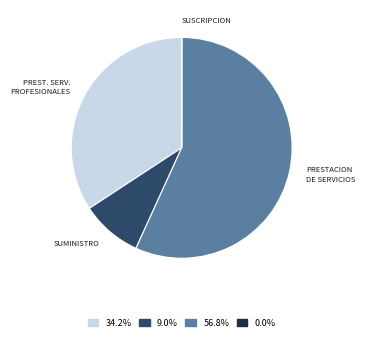

Is there a majority slice in this chart?

Yes